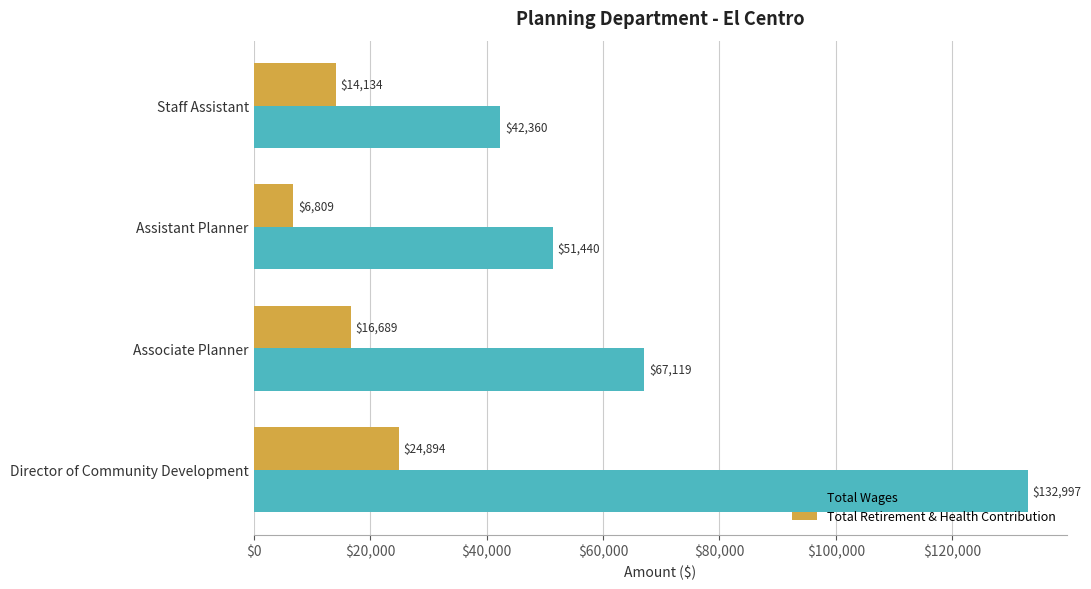

Which series has the largest total across all categories?

Total Wages